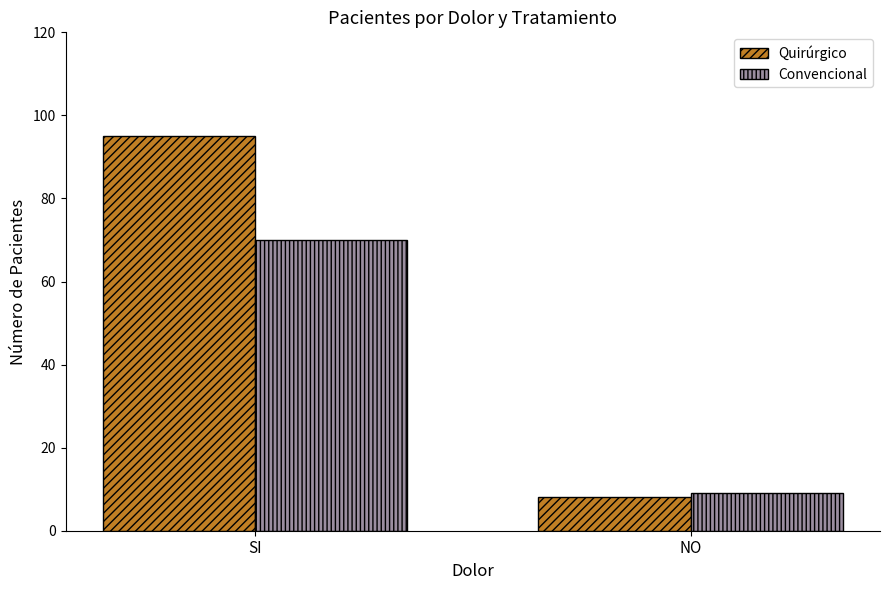

Which category has the highest value across all series?

SI